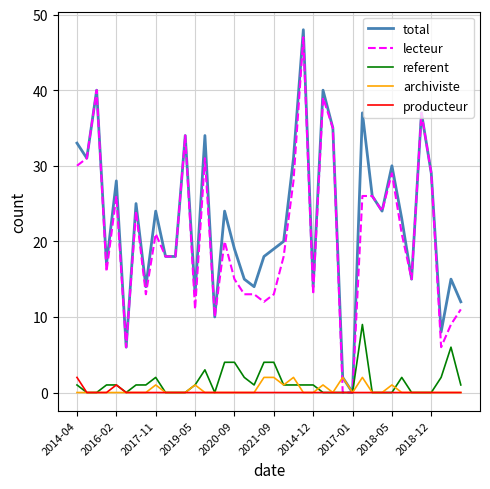

Does the chart have visible grid lines?

Yes